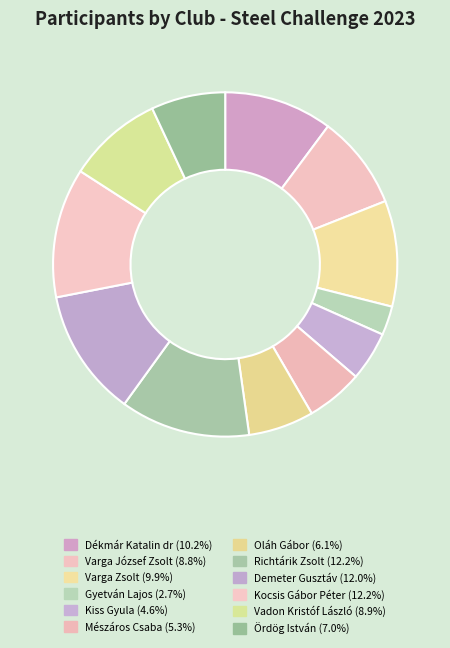

Which category has the biggest portion of the pie?

Richtárik Zsolt